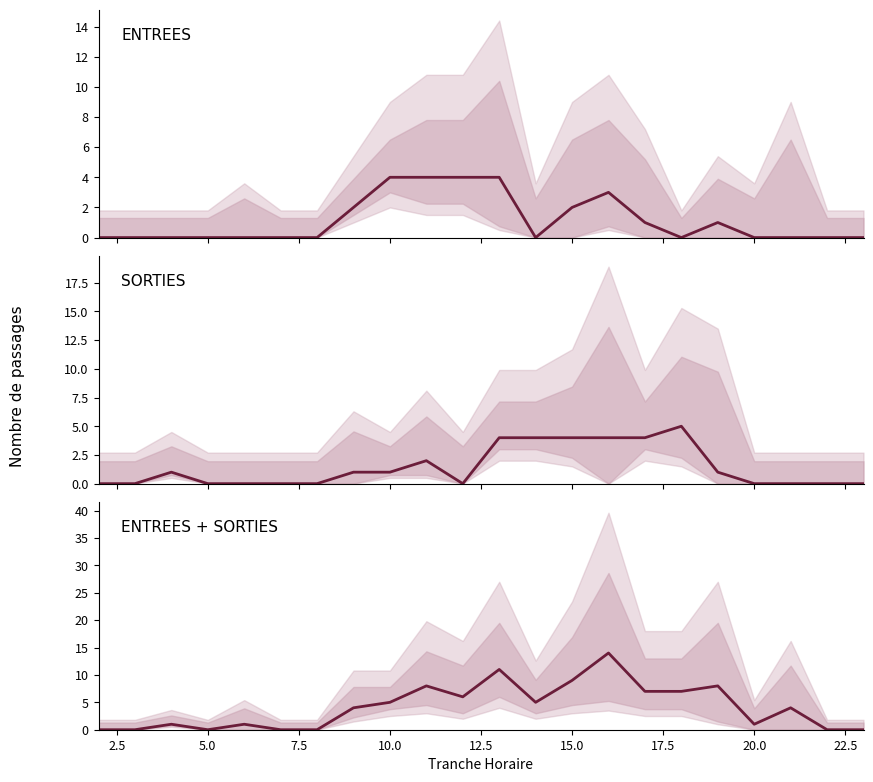

How many positive values does the ENTREES series have?

9